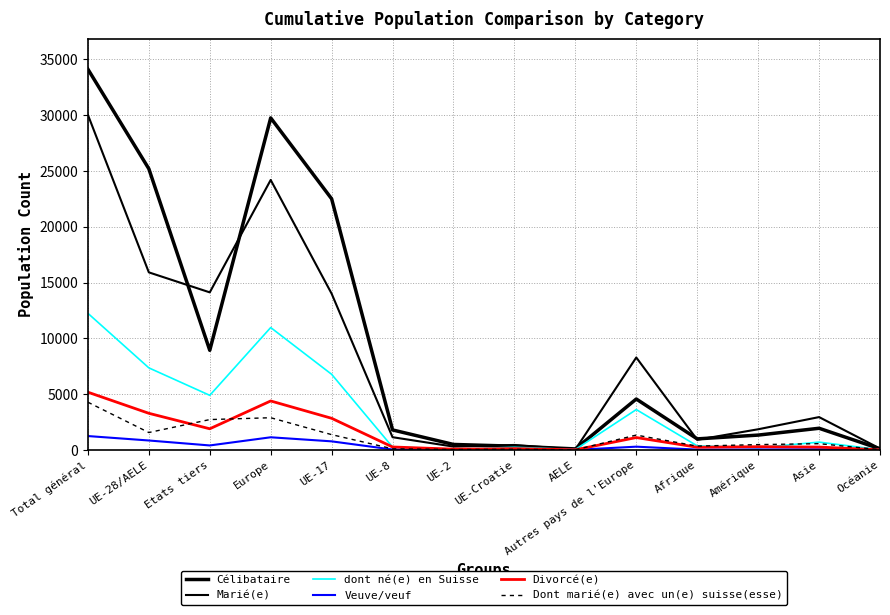

Is the value of Marié(e) at AELE greater than the value of Veuve/veuf at Etats tiers?

No